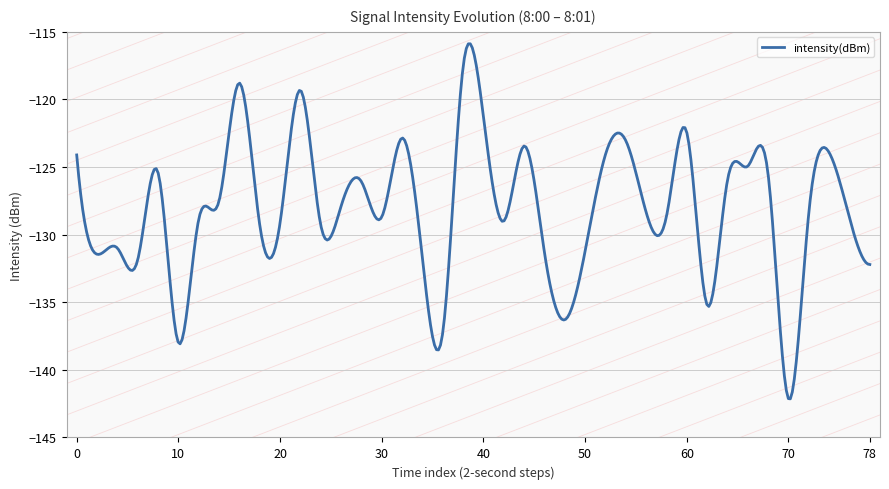

What is the maximum value shown in the chart?

-115.9